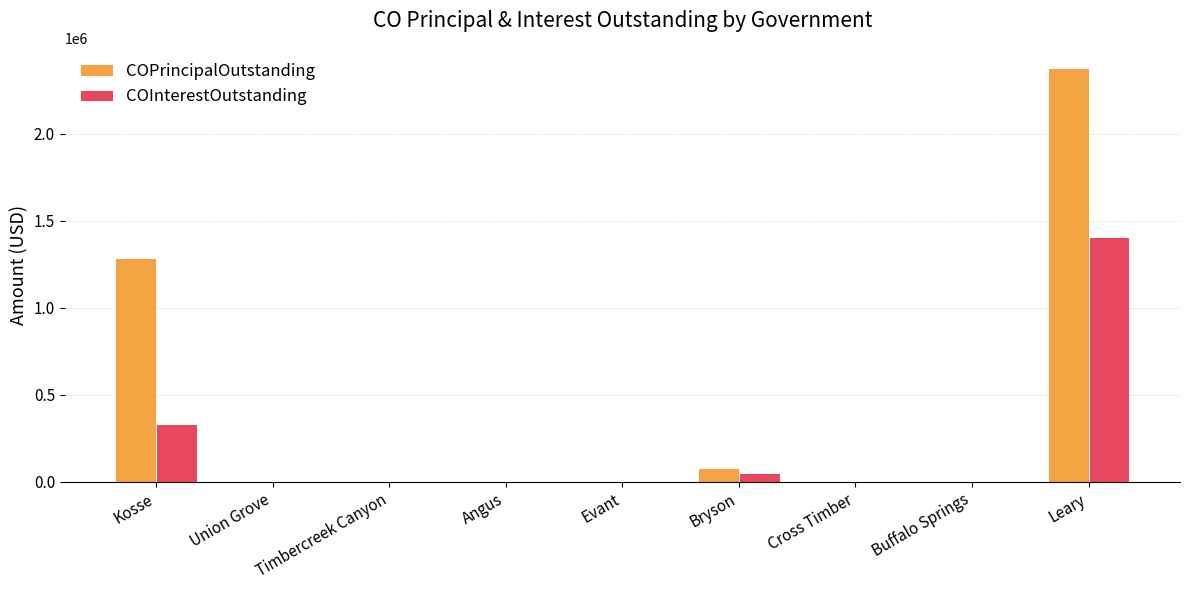

What is the sum of all COInterestOutstanding values?

1786484.3